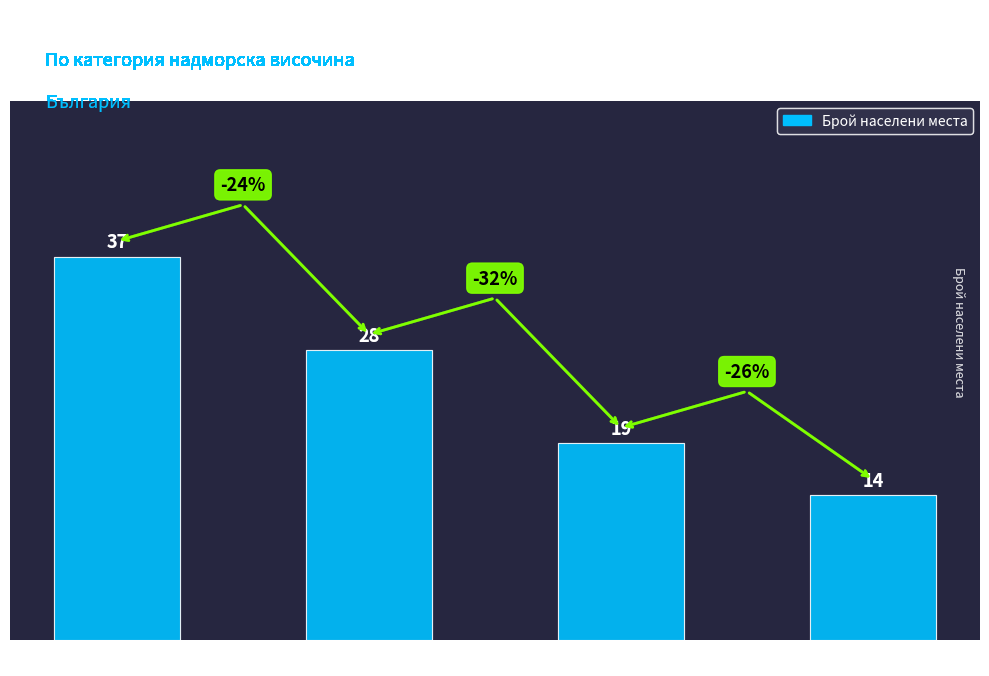

Are the bars grouped side by side (vs. stacked)?

No